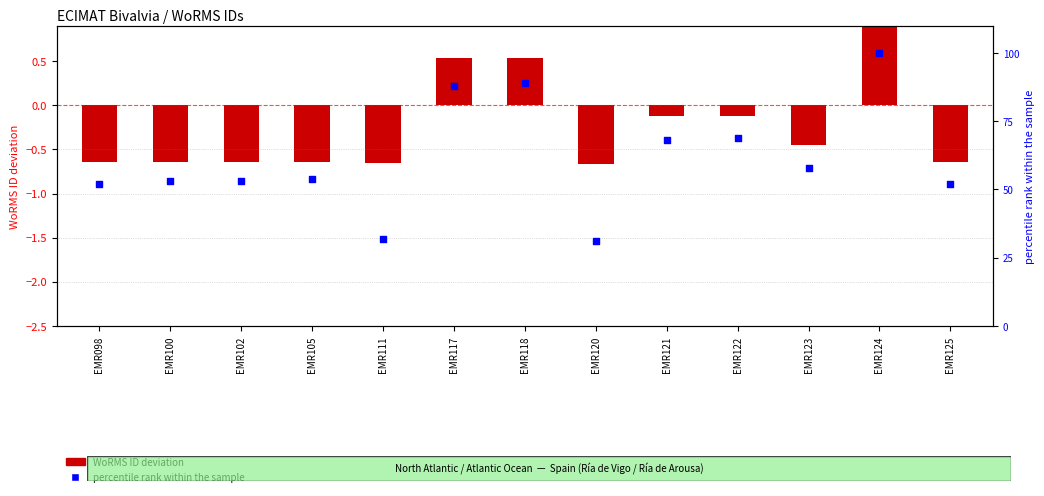

At how many categories does at least one series exceed 19?

13